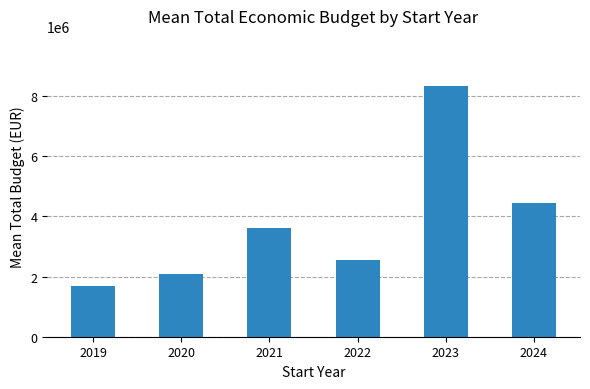

Reading left to right, extract all data points from this chart.

1698749.0	2097016.5	3629238.3	2545024.4	8333163.7	4443268.5